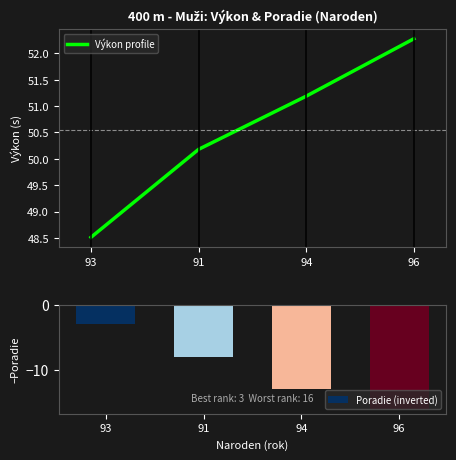

List the series in order of their peak value, highest first.

Výkon profile, Poradie (inverted)